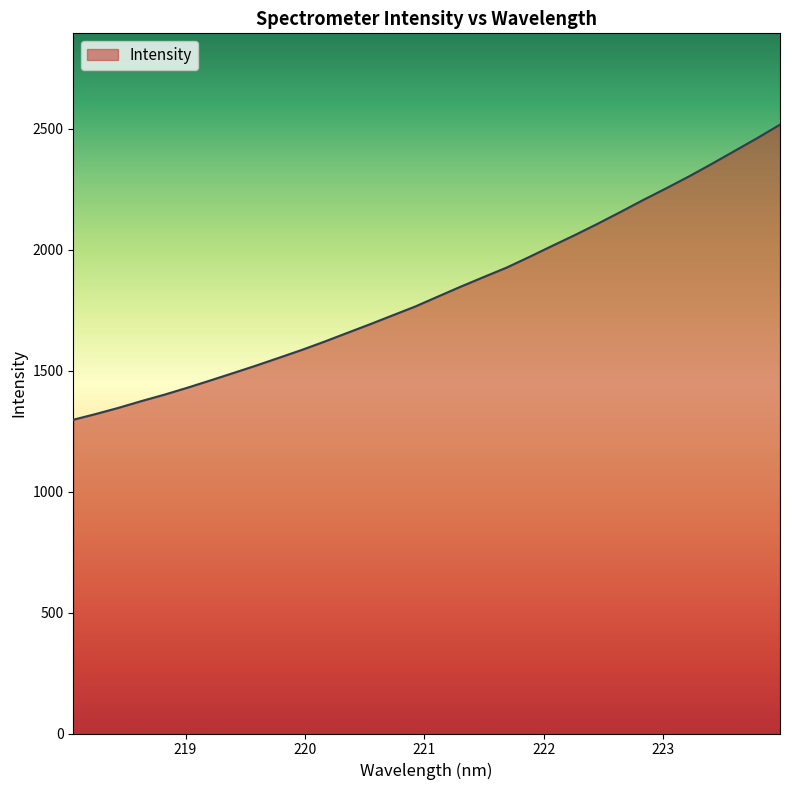

What is the maximum value shown in the chart?

2517.3